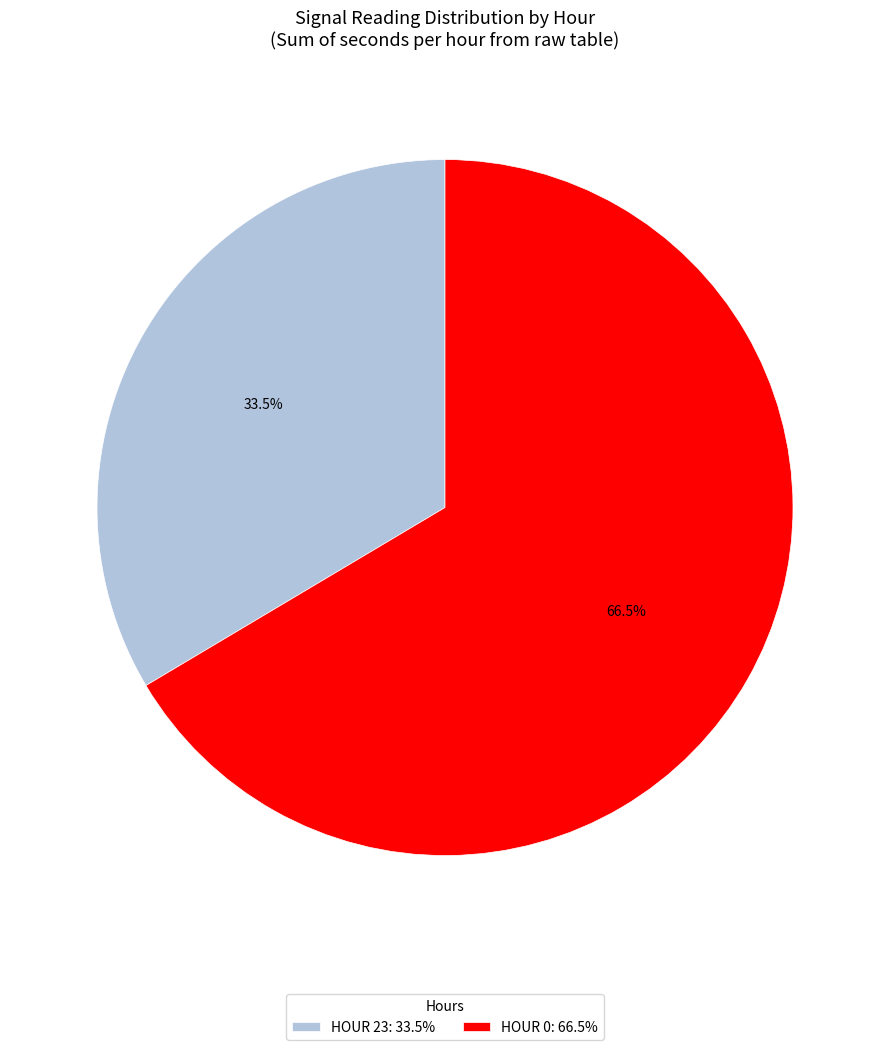

Which category has the biggest portion of the pie?

HOUR 0: 66.5%